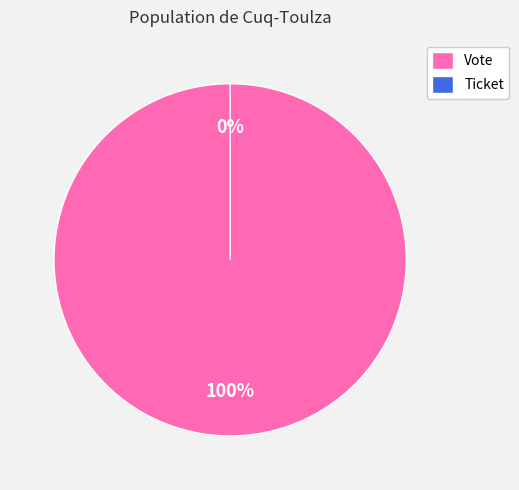

Is it true that Vote (index 1) is 91% of the pie?

False